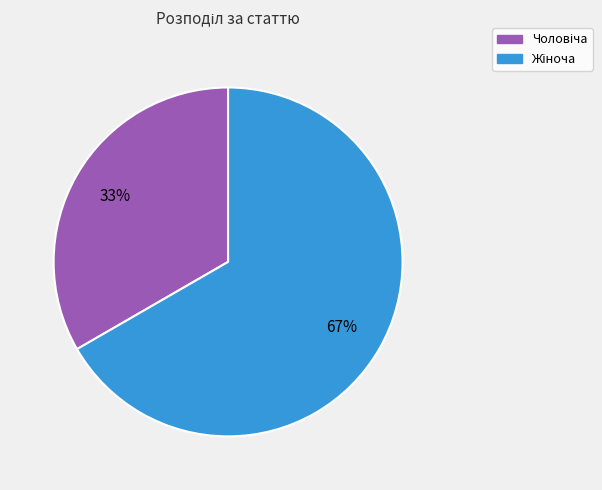

Is there any slice that represents more than half of the pie?

Yes